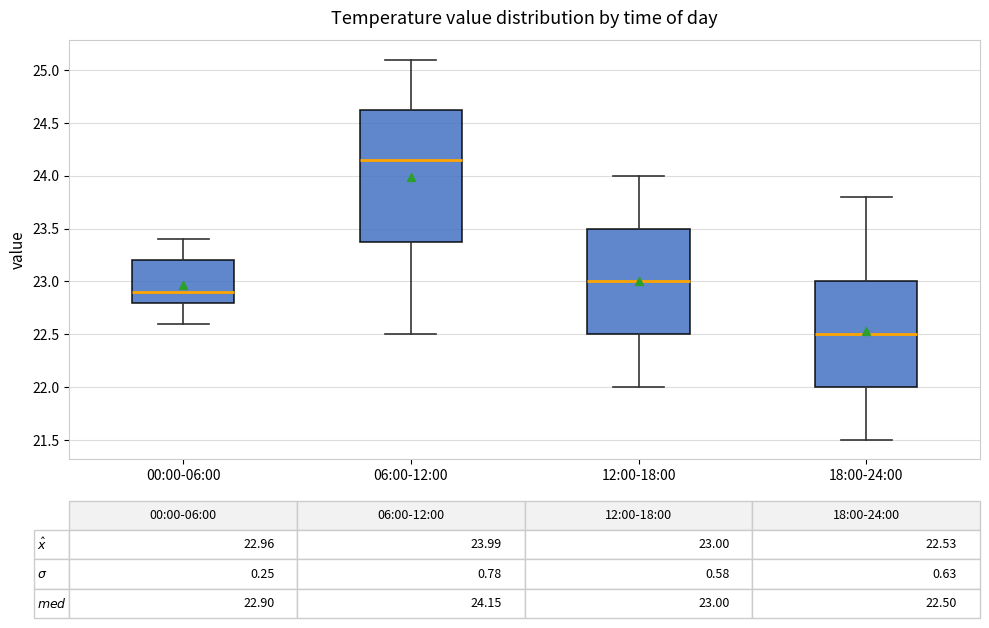

Which box is the tallest, from its lower edge to its upper edge?

06:00-12:00